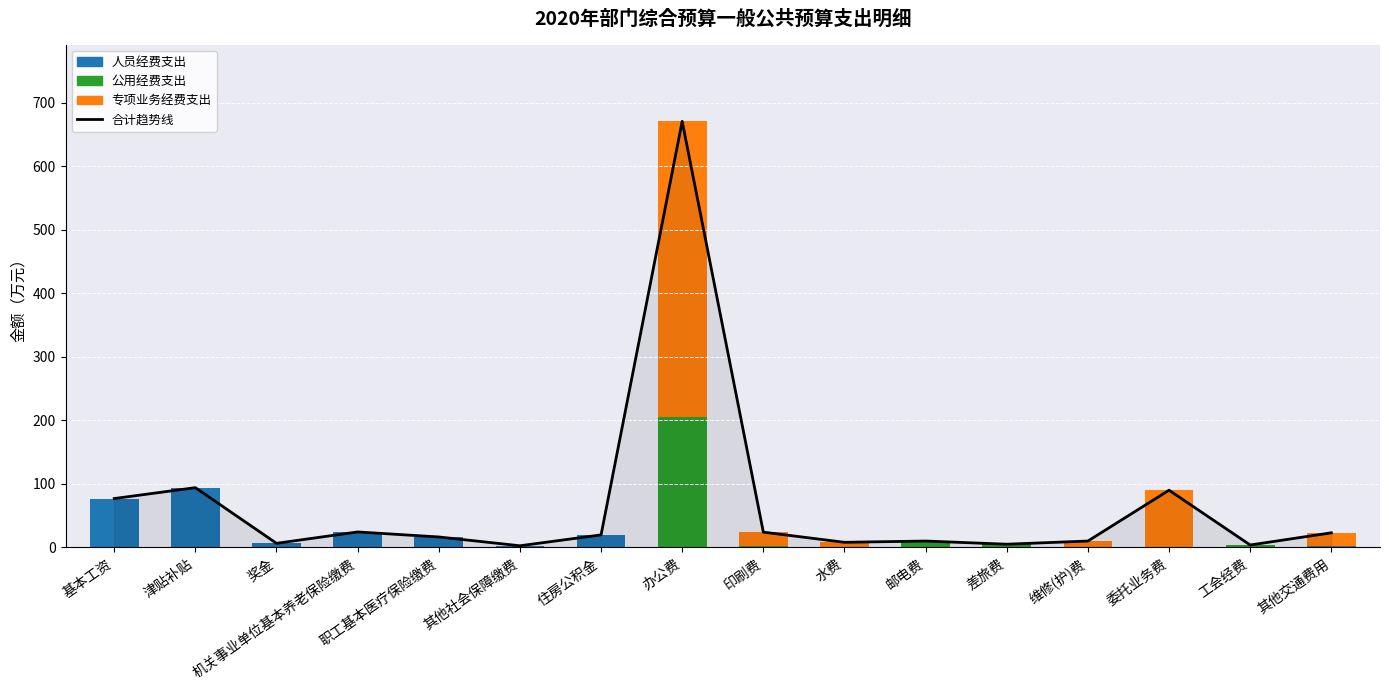

Which category has the highest value across all series?

办公费